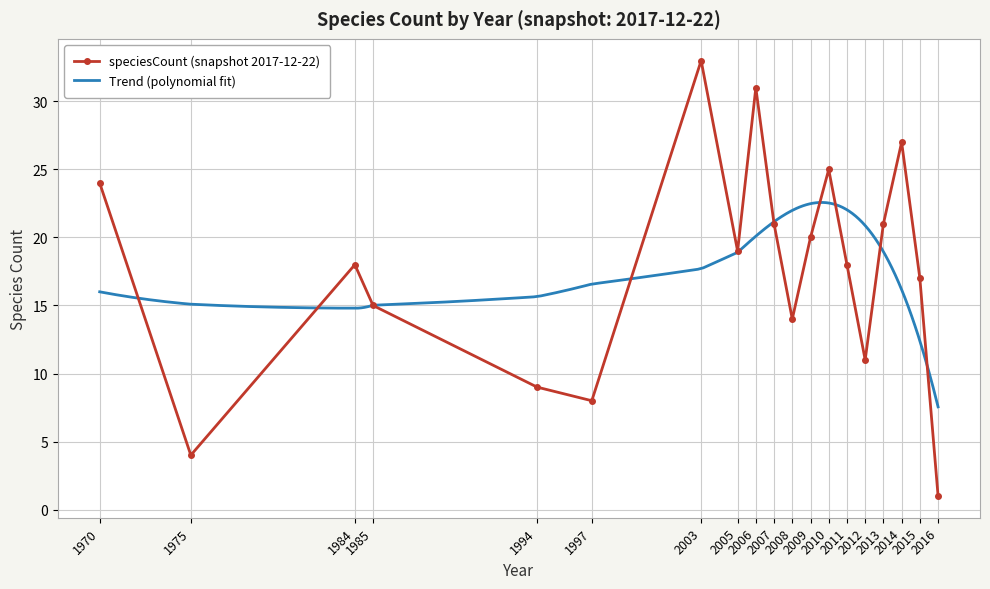

What is the value of the 3rd point from the left?

18